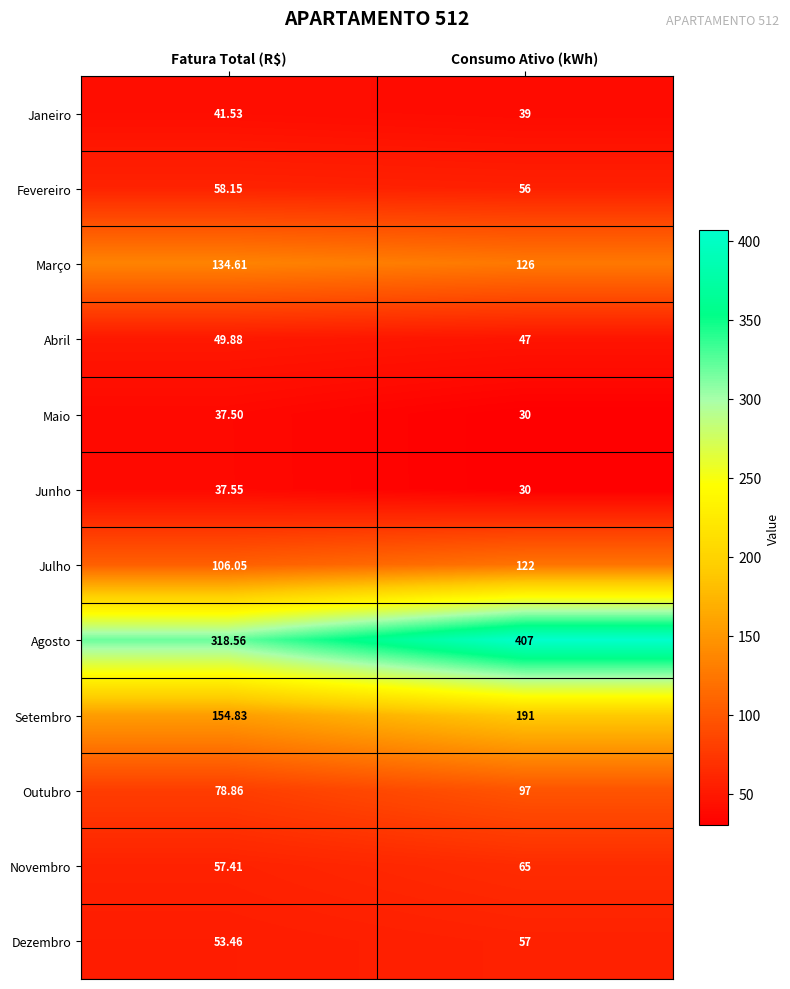

Between Fatura Total (R$) and Consumo Ativo (kWh), which series saw the biggest shift?

Agosto